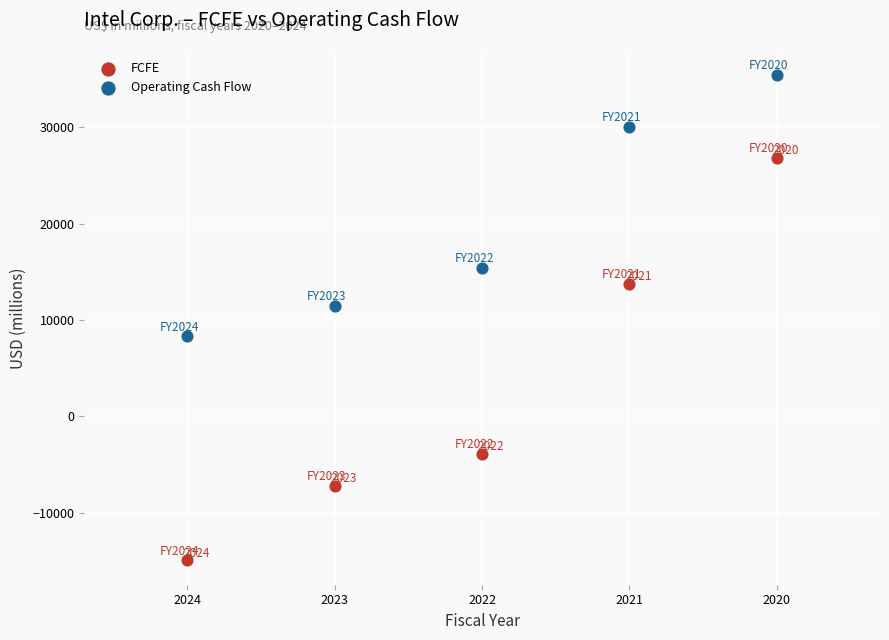

Which series reaches the minimum Y coordinate?

FCFE